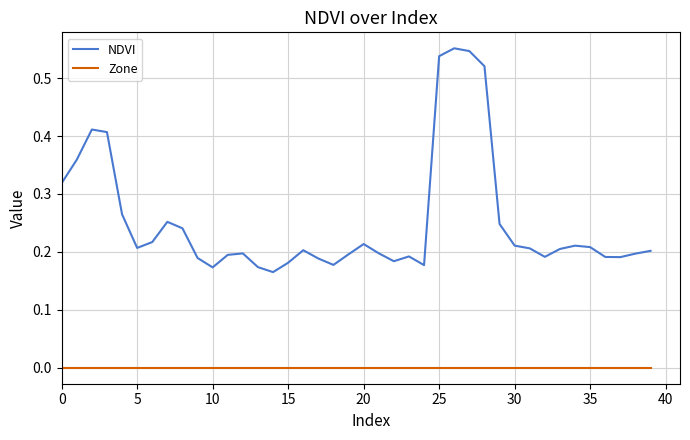

Which series has the widest spread of values?

NDVI